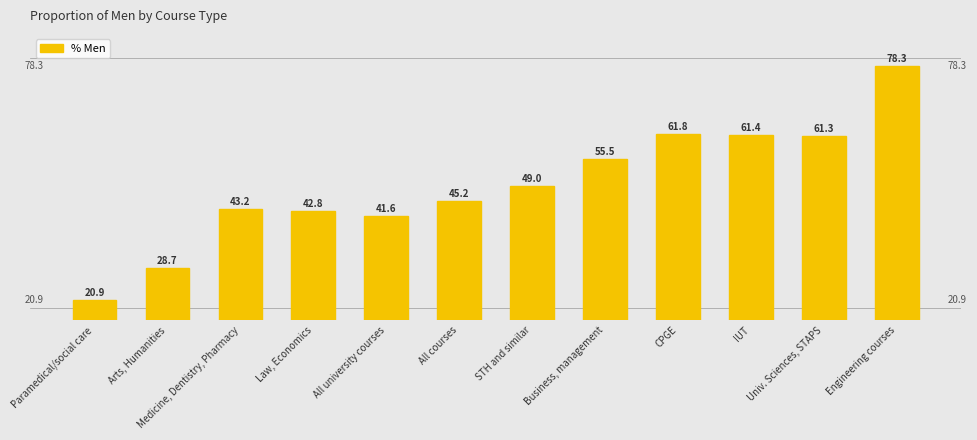

Is it true that the value at Arts, Humanities is 28.7?

True